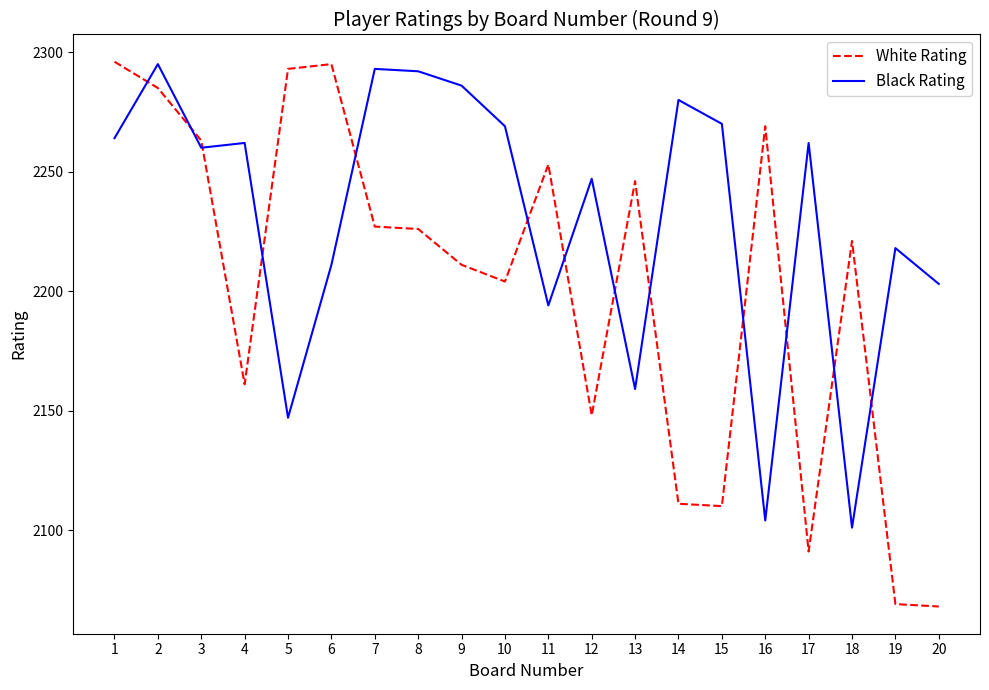

Rank the series at 15 from highest to lowest value.

Black Rating, White Rating